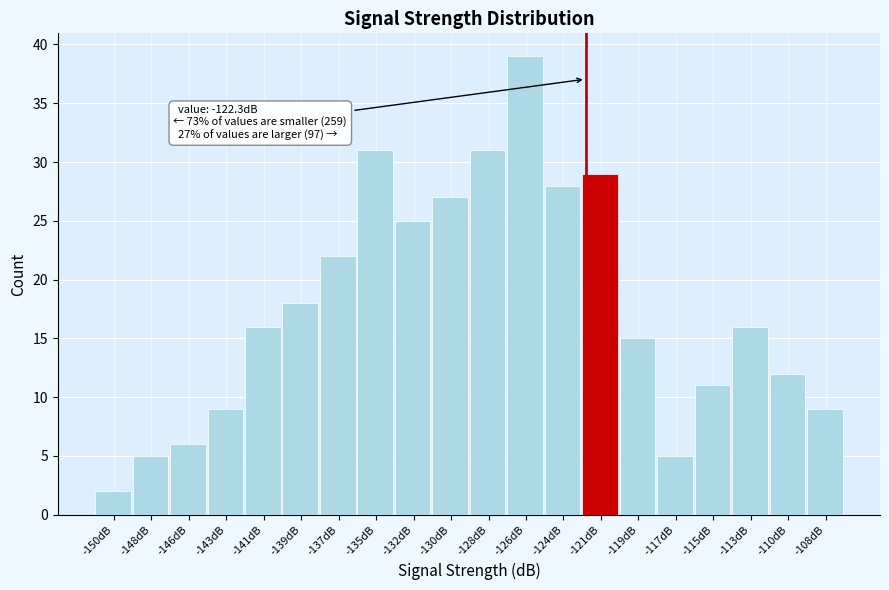

Over which range of the x-axis is the bar tallest?

-126.9 to -124.7